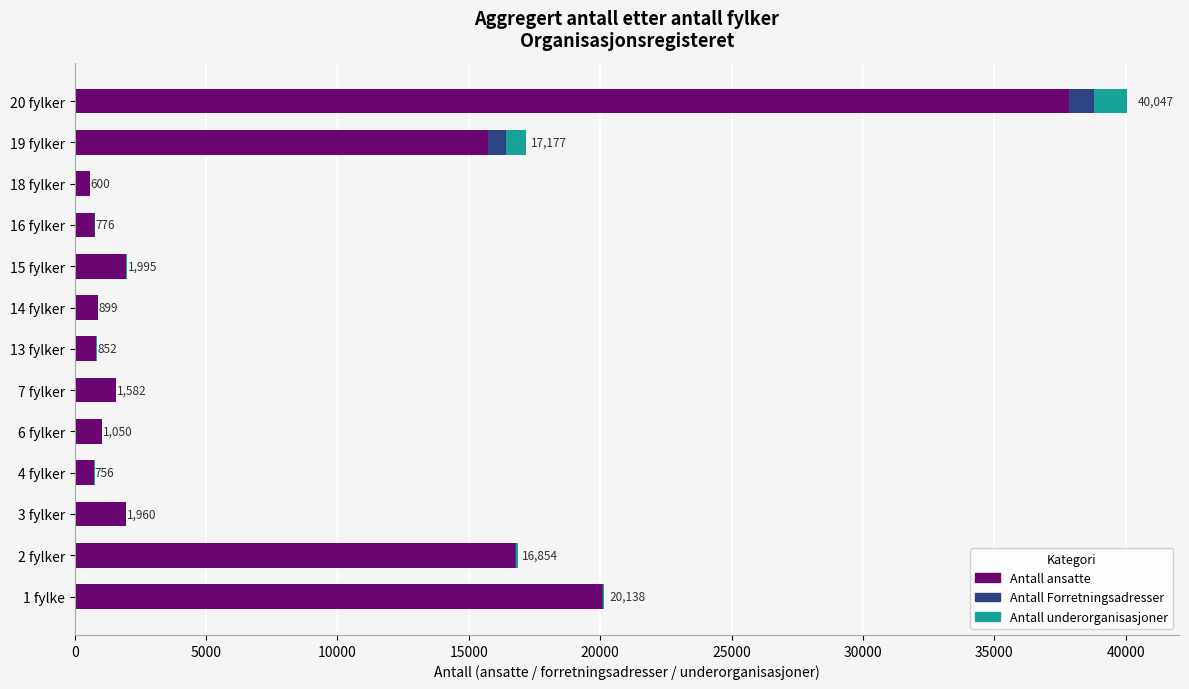

The value of Antall ansatte at 14 fylker is 868. True or false?

True